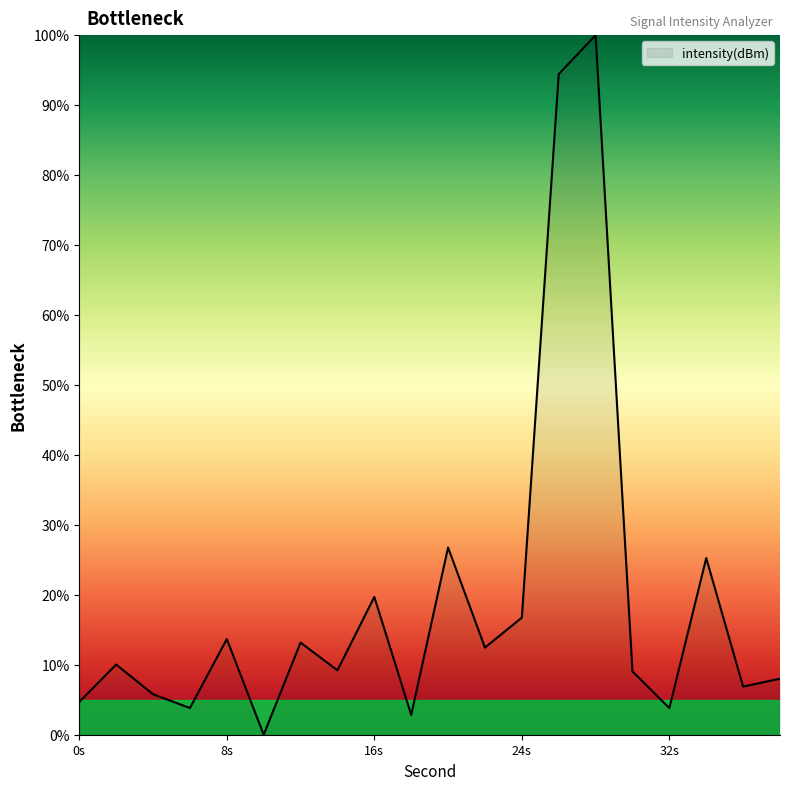

What is the maximum value shown in the chart?

100.0